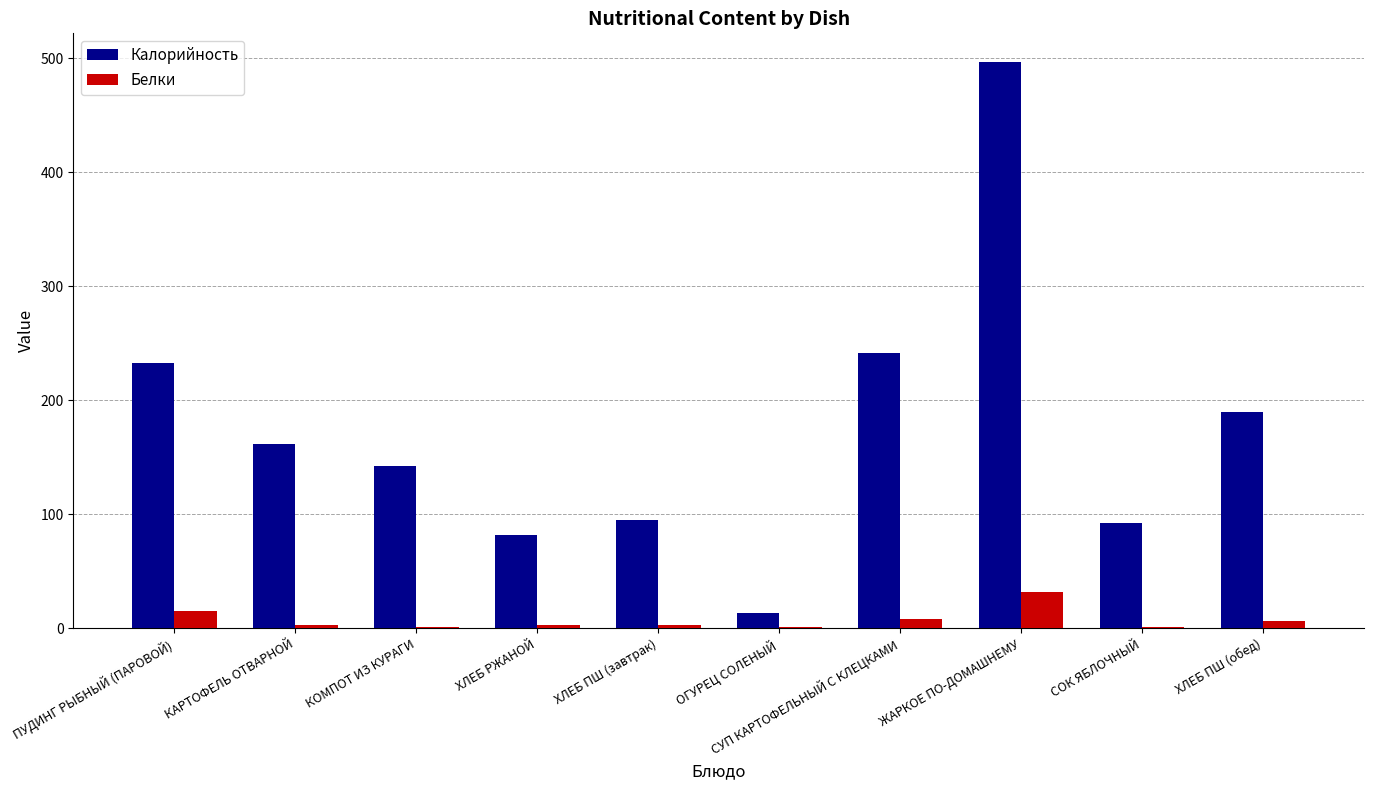

The value of Калорийность at КОМПОТ ИЗ КУРАГИ is 189.7. True or false?

False